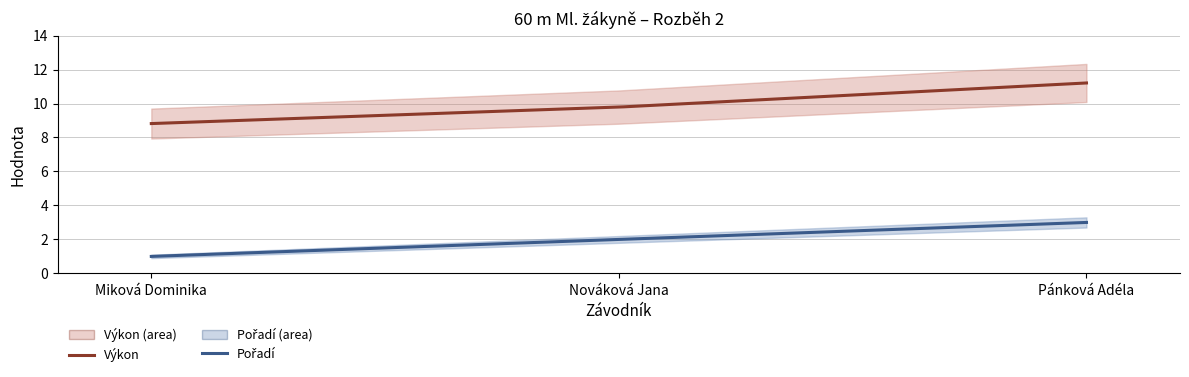

True or false: Výkon has a value of 11.2 at Pánková Adéla.

True